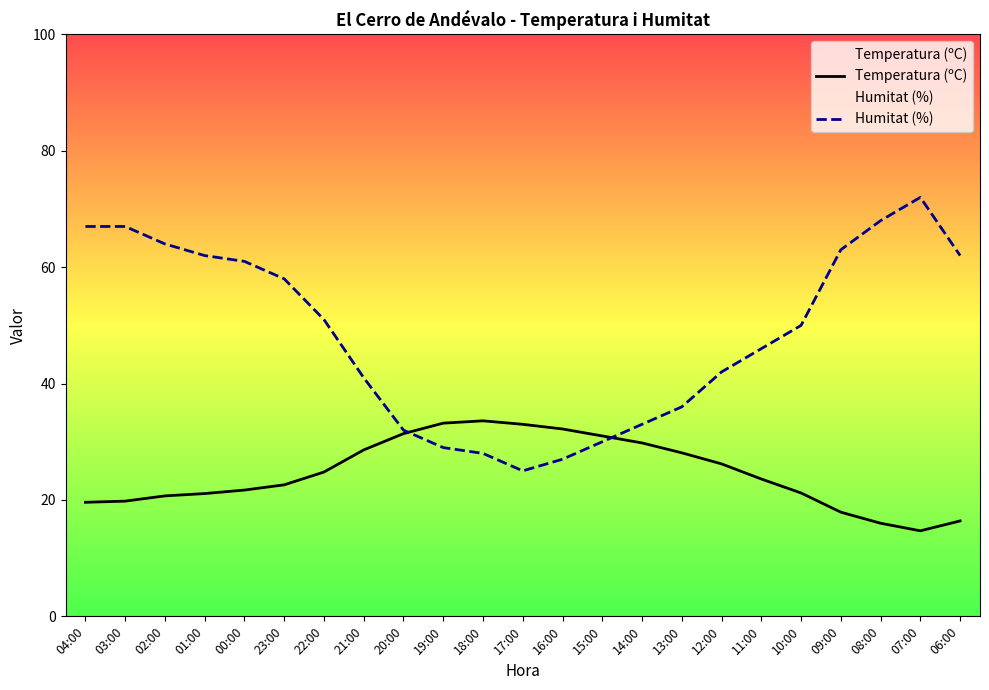

What is the sum of the Temperatura (ºC) values at 09:00 and 12:00?

44.1